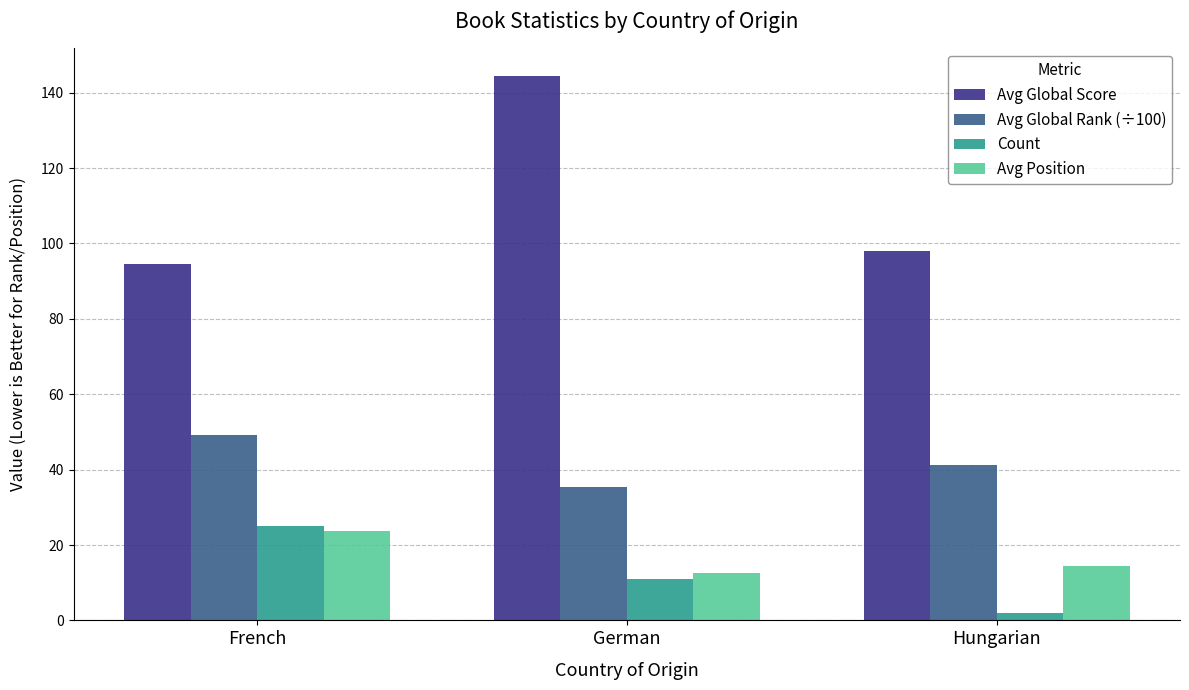

What is the total value across all series at German?

203.3